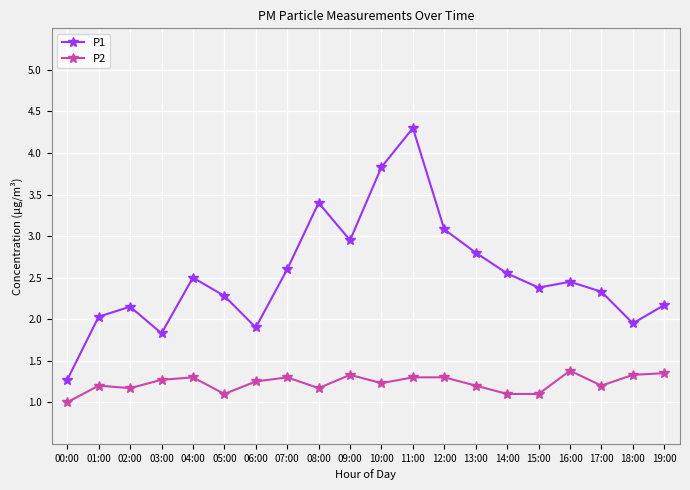

At which category does P1 reach its first local valley?

03:00